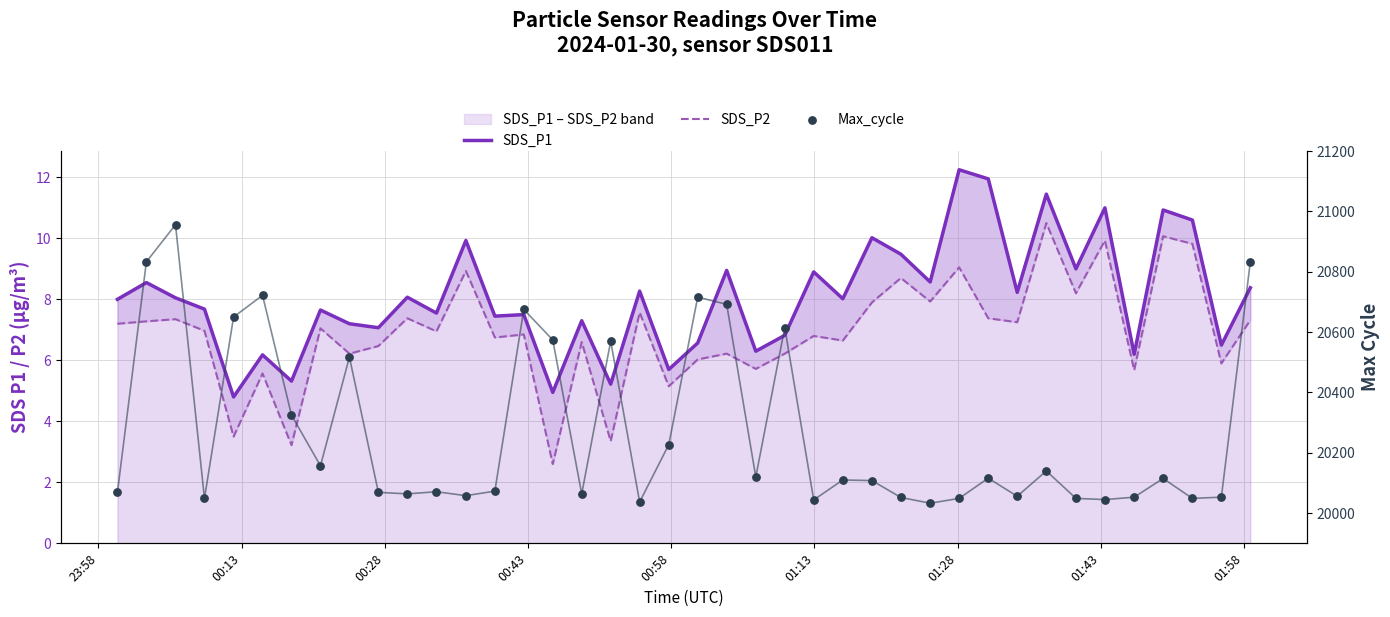

At how many categories does at least one series exceed 999?

40